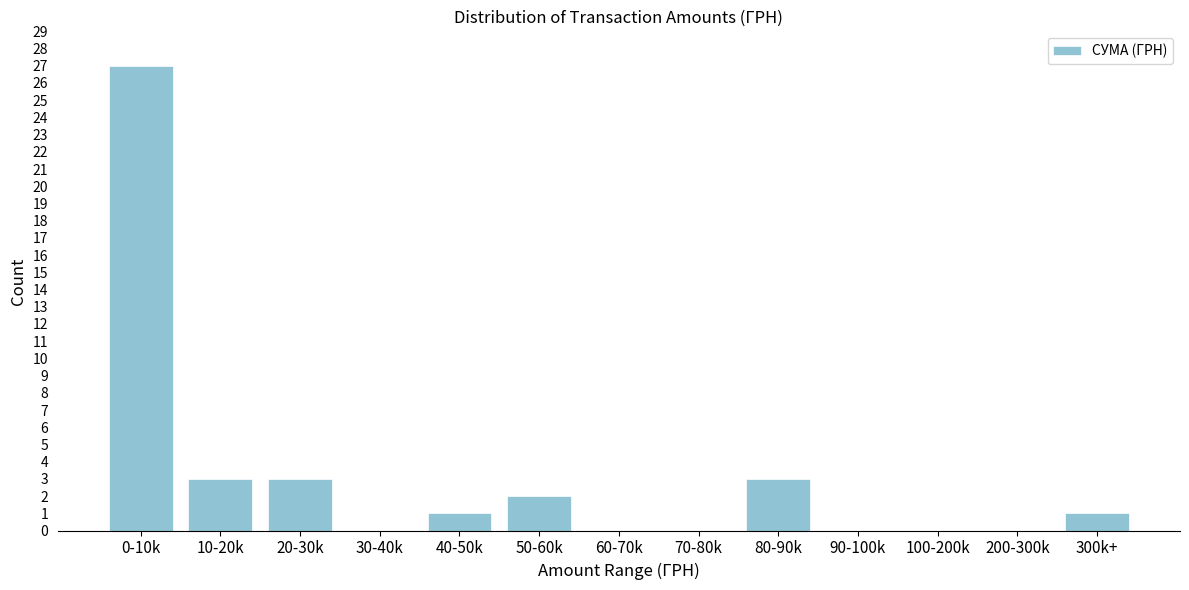

Reading right to left, transcribe all the data shown in this chart.

300k+=1	200-300k=0	100-200k=0	90-100k=0	80-90k=3	70-80k=0	60-70k=0	50-60k=2	40-50k=1	30-40k=0	20-30k=3	10-20k=3	0-10k=27